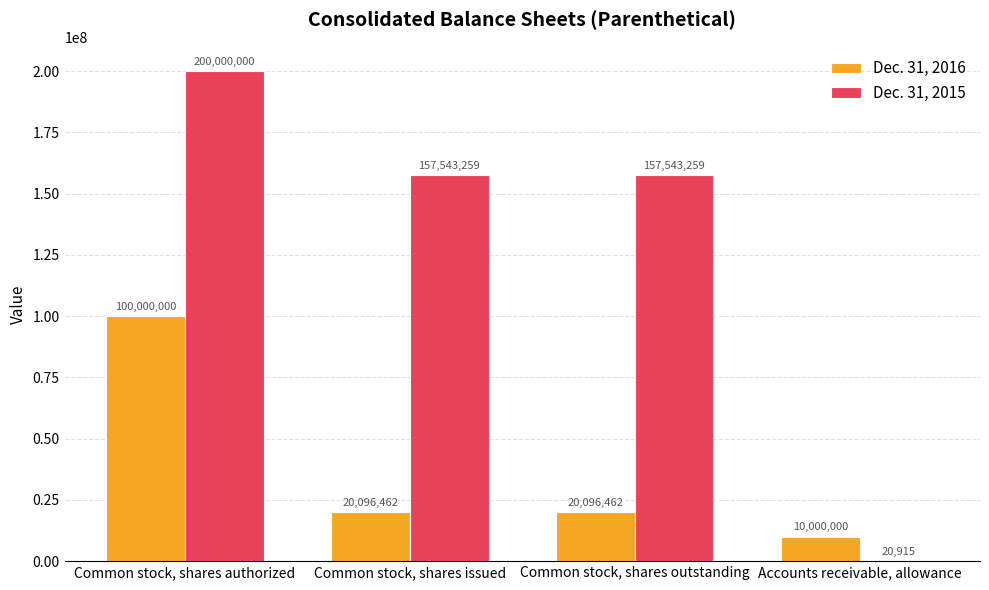

What is the total value across all series at Common stock, shares issued?

177639721